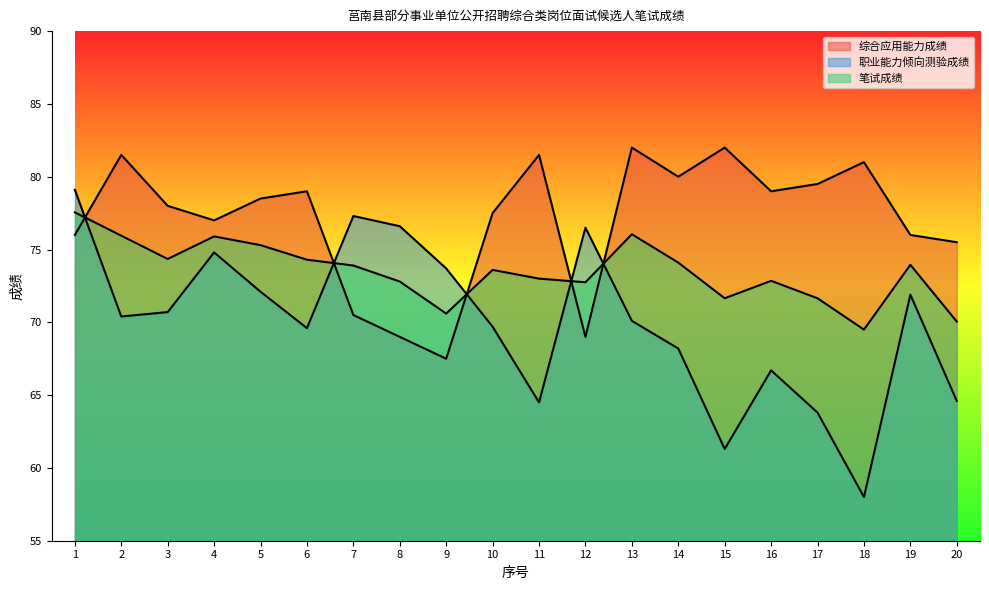

Which category has the highest value in the 笔试成绩 series?

1